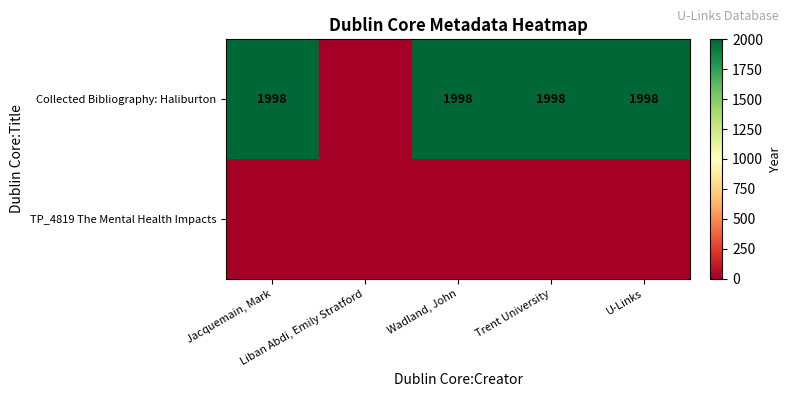

Is it true that Collected Bibliography: Haliburton equals 3514 at Trent University?

False